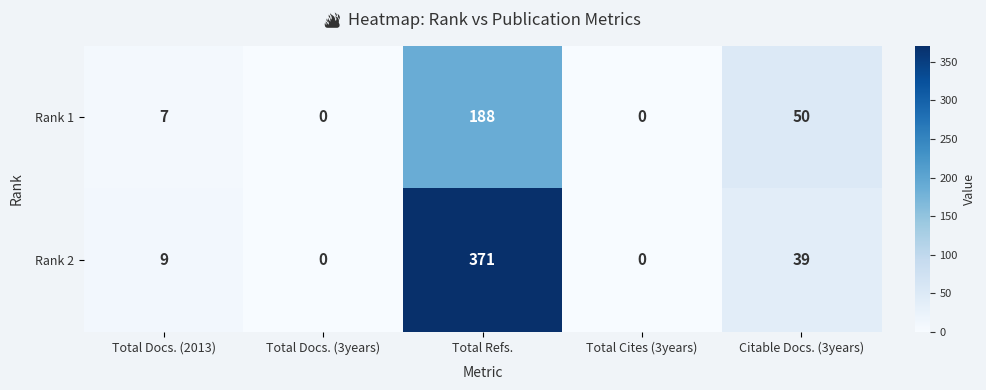

The value of Rank 1 at Total Cites (3years) is 0. True or false?

True